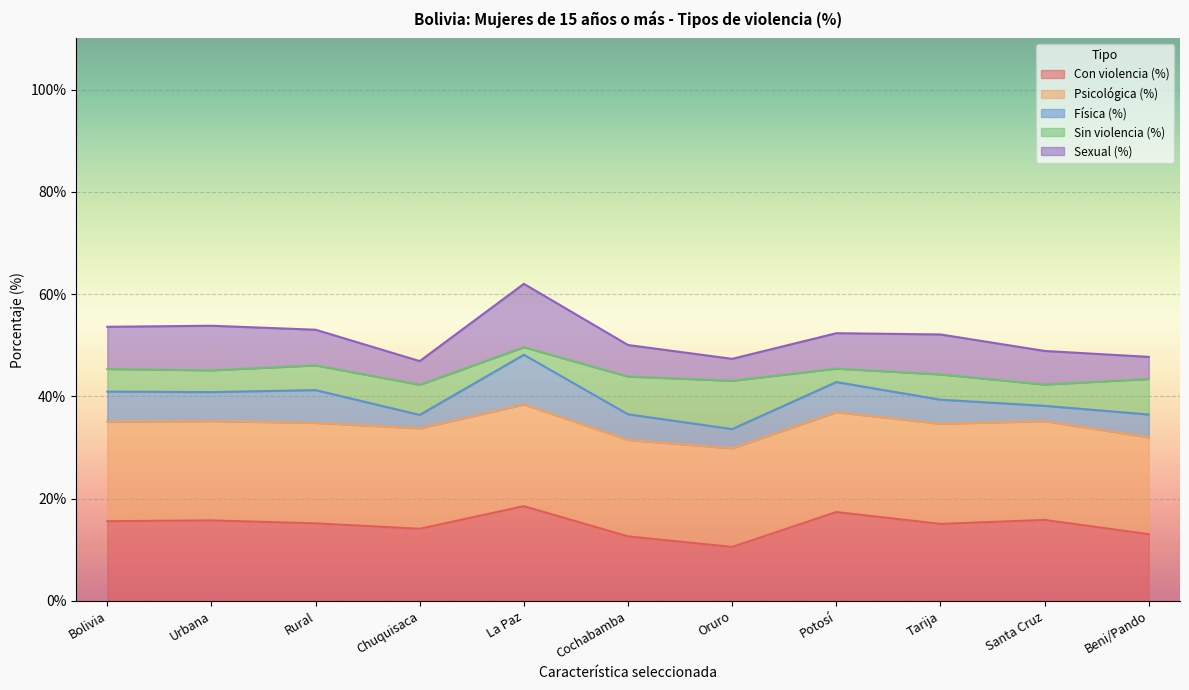

How many interior local peaks does the Con violencia (%) series have?

4